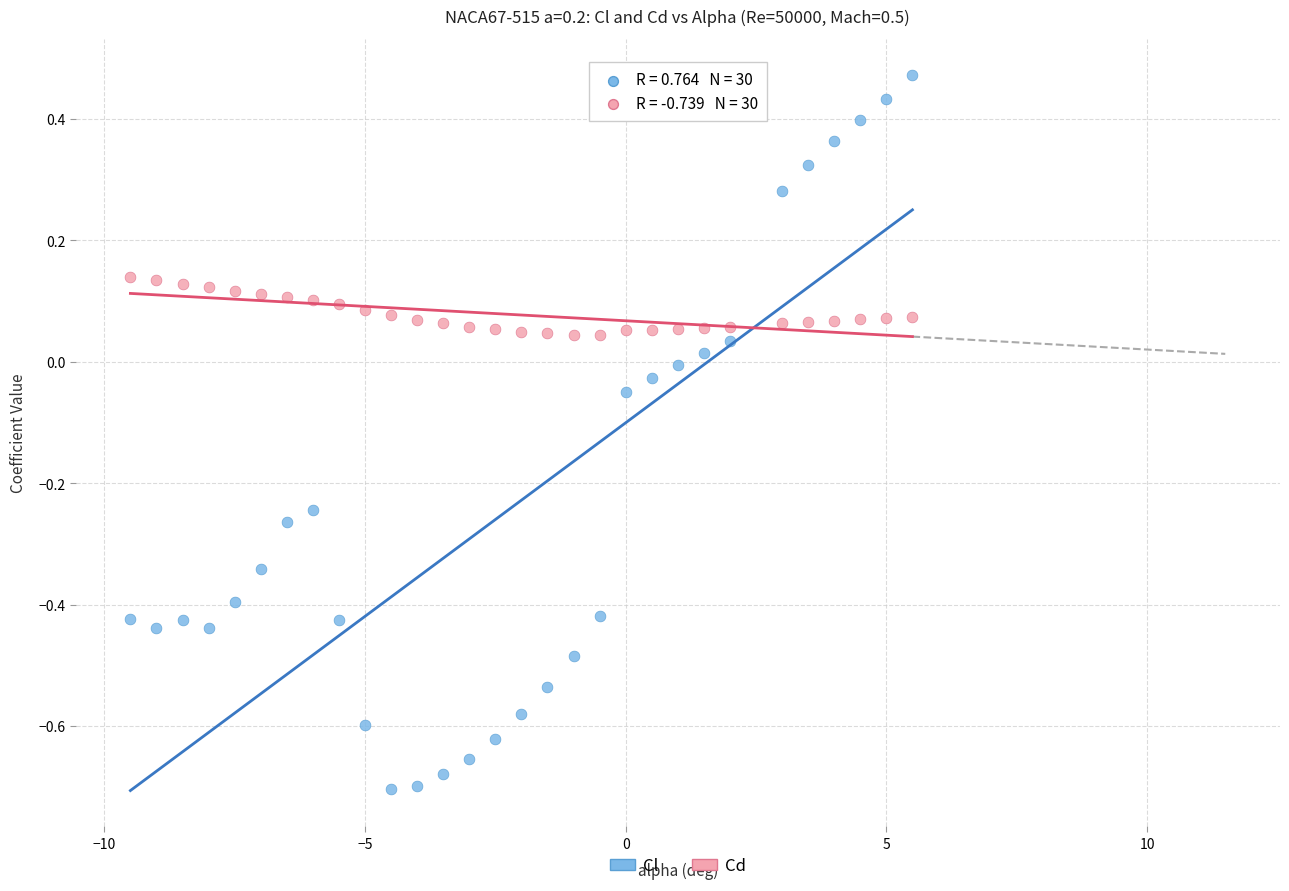

Across all data points, what is the range of X values (max minus min)?

15.0